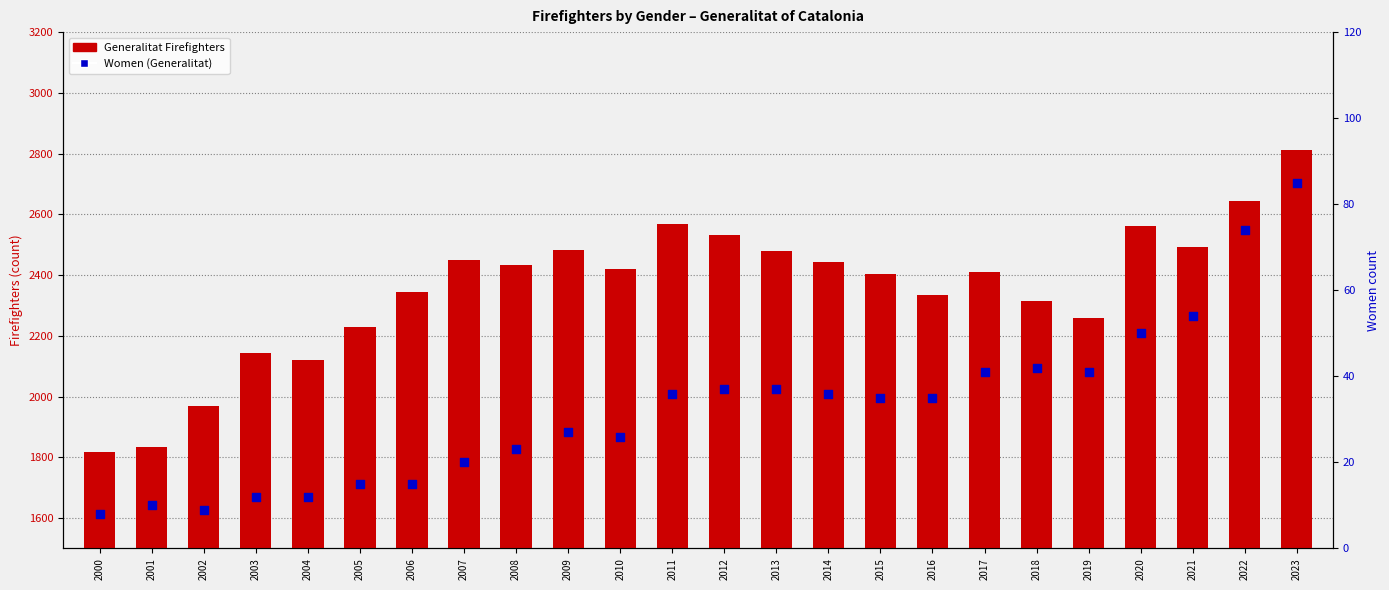

Which series contains the highest Y value?

Generalitat Firefighters